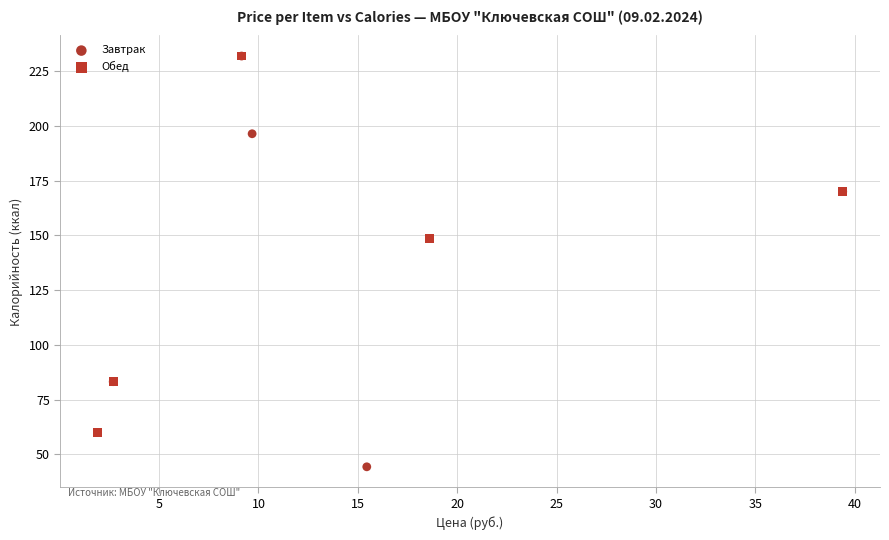

Which series reaches the minimum Y coordinate?

Завтрак